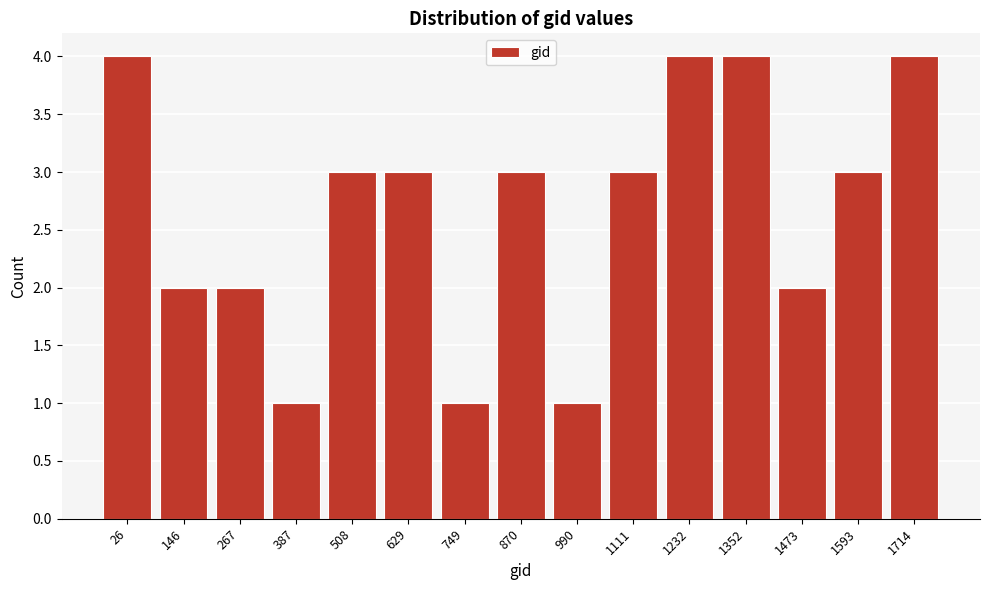

Reading left to right, what are all the values shown in this chart?

4	2	2	1	3	3	1	3	1	3	4	4	2	3	4